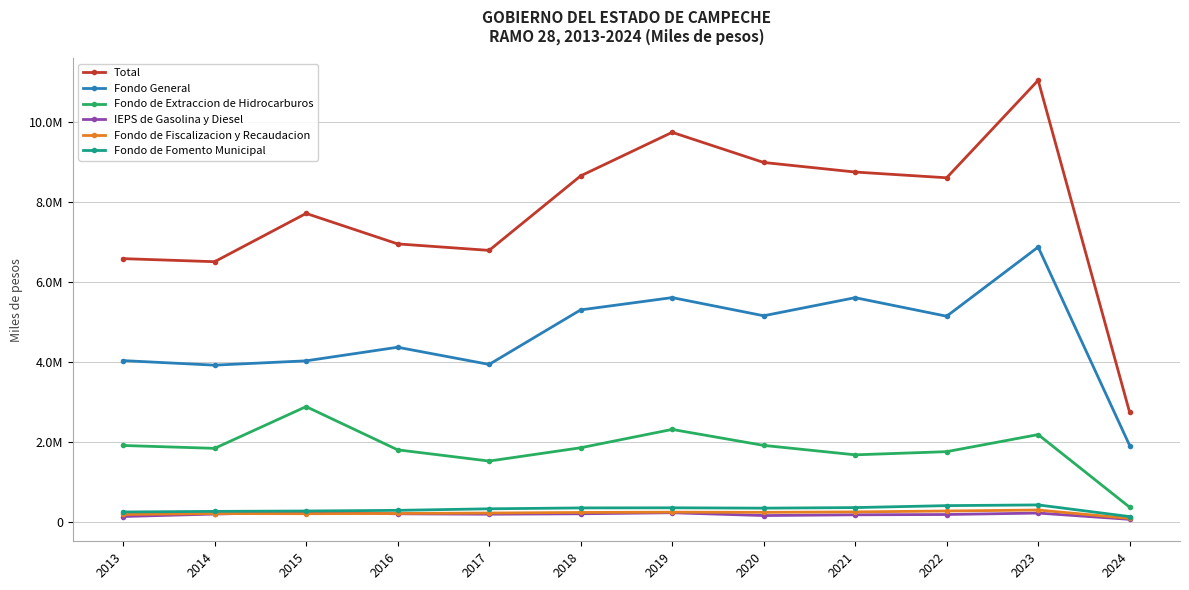

Between 2024 and 2017, which is larger?

2017